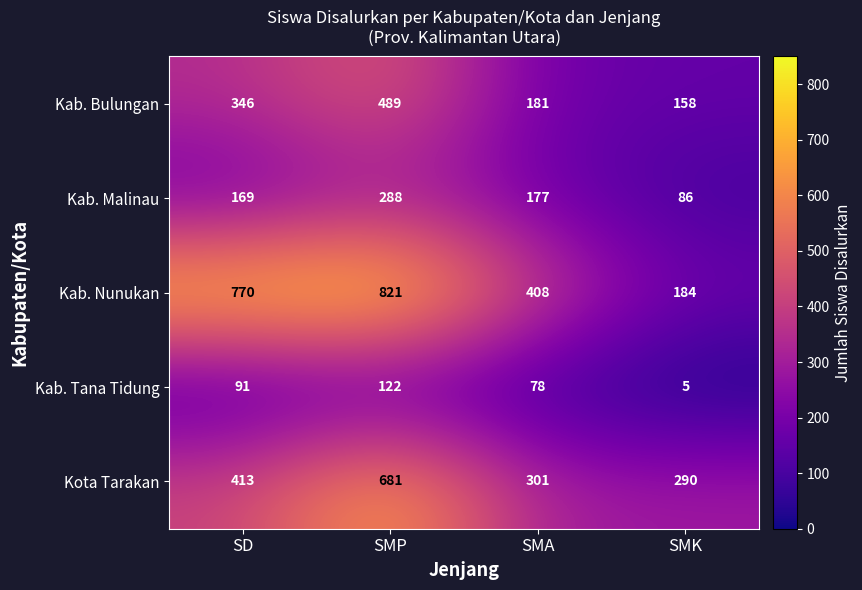

Which category has the highest value across all series?

SMP